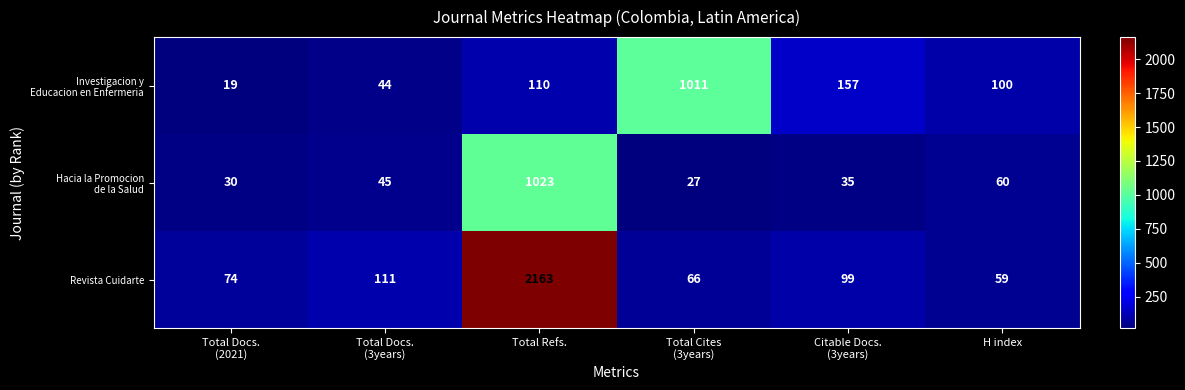

What is the smallest value displayed?

19